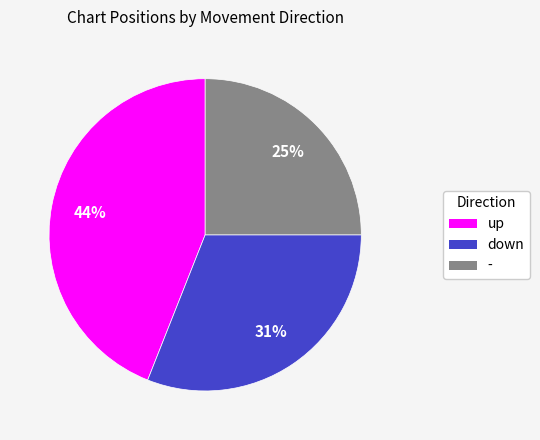

To the nearest percent, what percentage of the pie is up?

44%